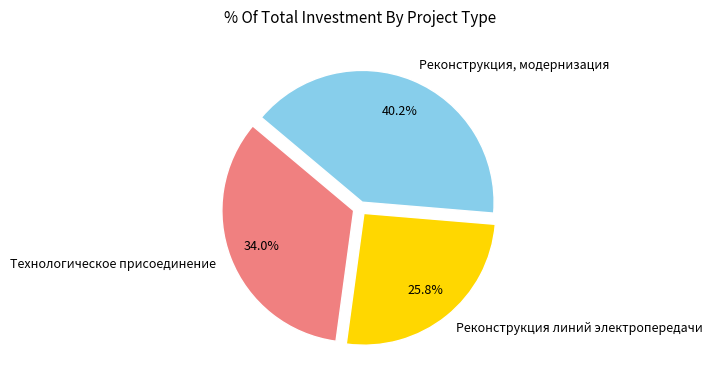

To the nearest percent, what portion does Технологическое присоединение represent?

34%